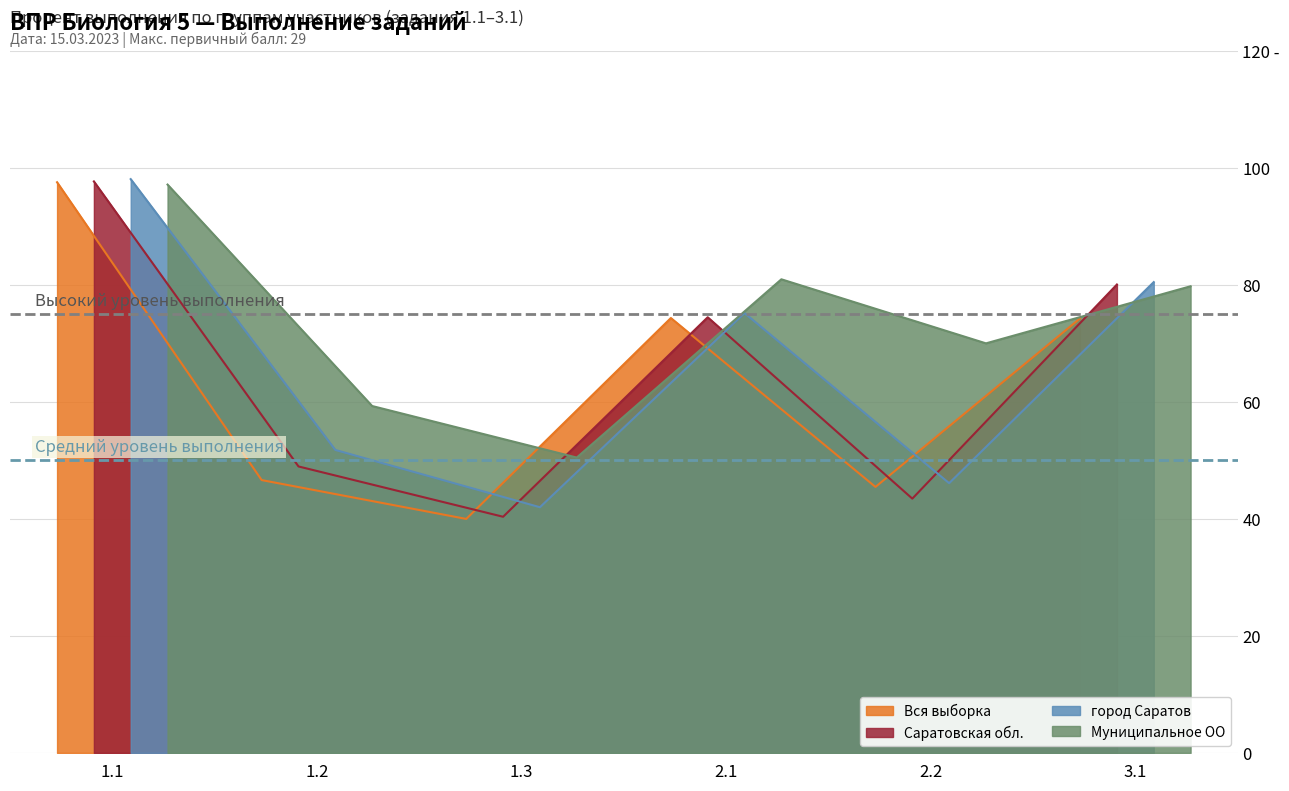

What is the difference between the highest and lowest values at 1.1?

0.9